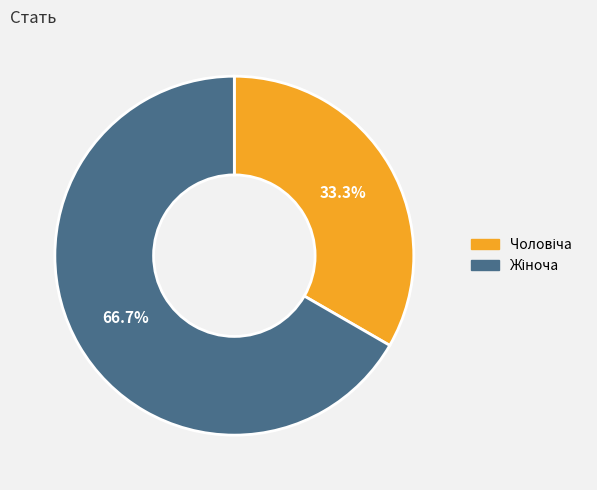

Is there any slice that represents more than half of the pie?

Yes